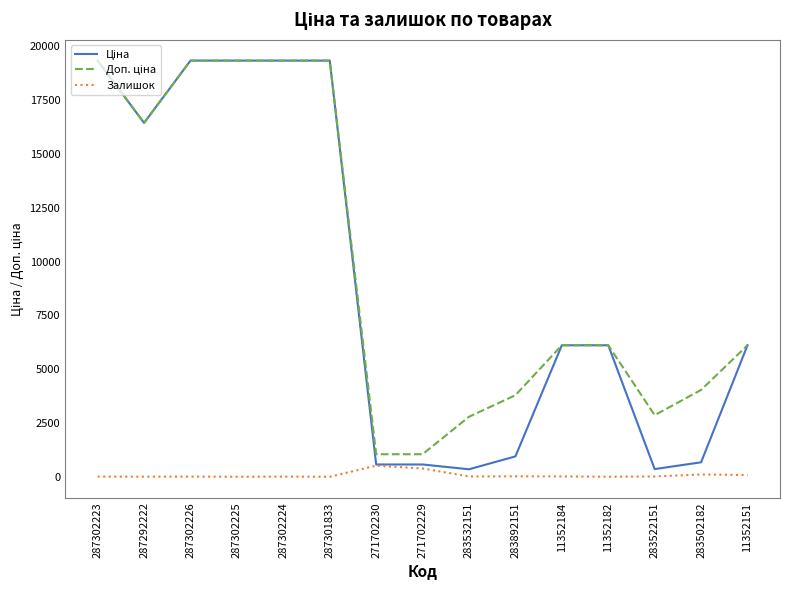

What is the total value across all series at 287302225?

38686.1